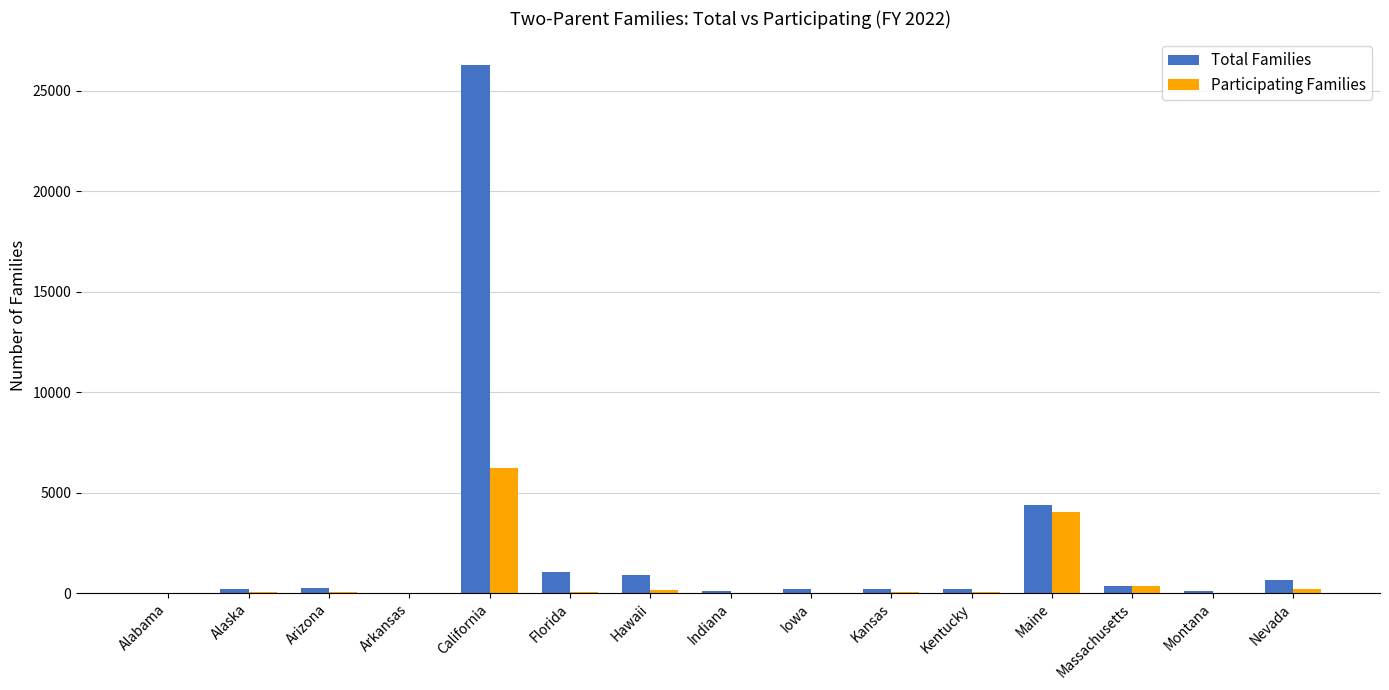

How many groups of bars are there?

15